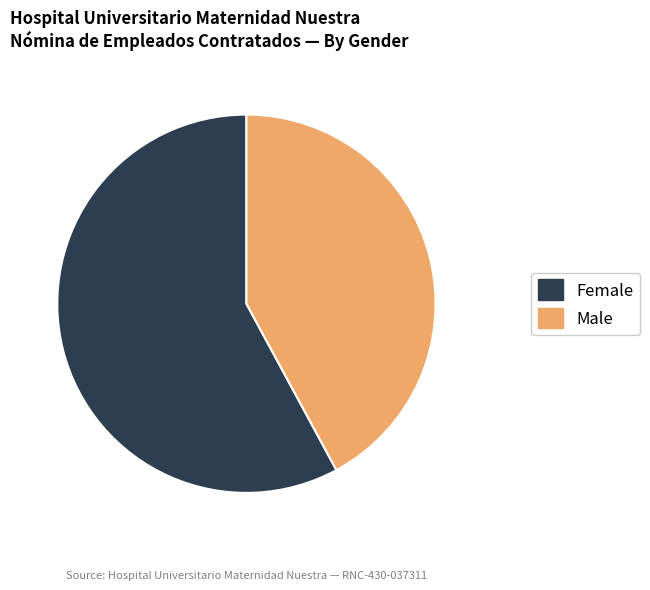

Is the sum of Female and Male greater than half?

Yes